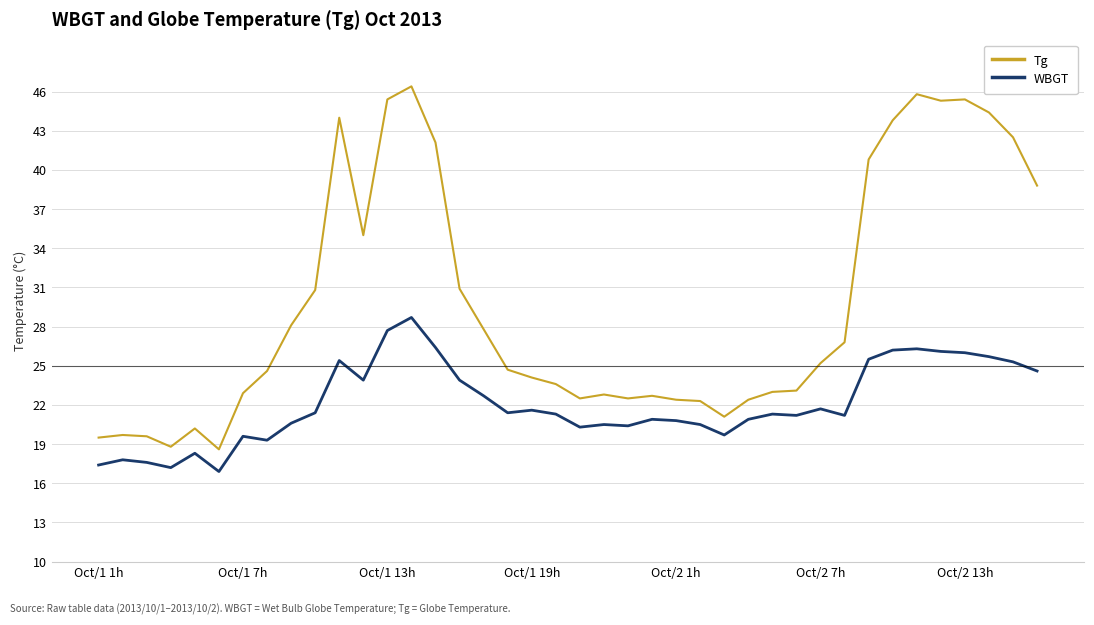

True or false: Tg and WBGT intersect in this chart.

False